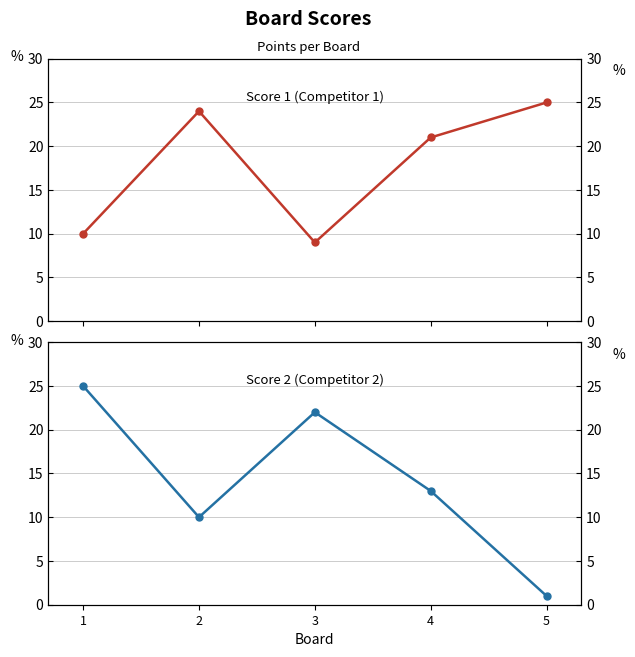

True or false: Score 1 and Score 2 cross at least once.

True